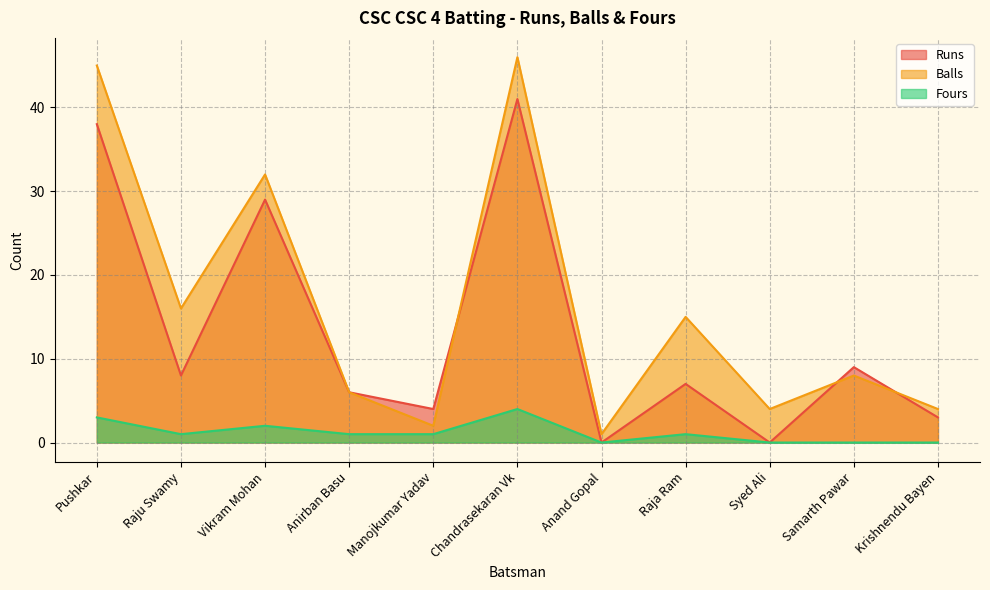

Where is the first local minimum for Fours?

Raju Swamy